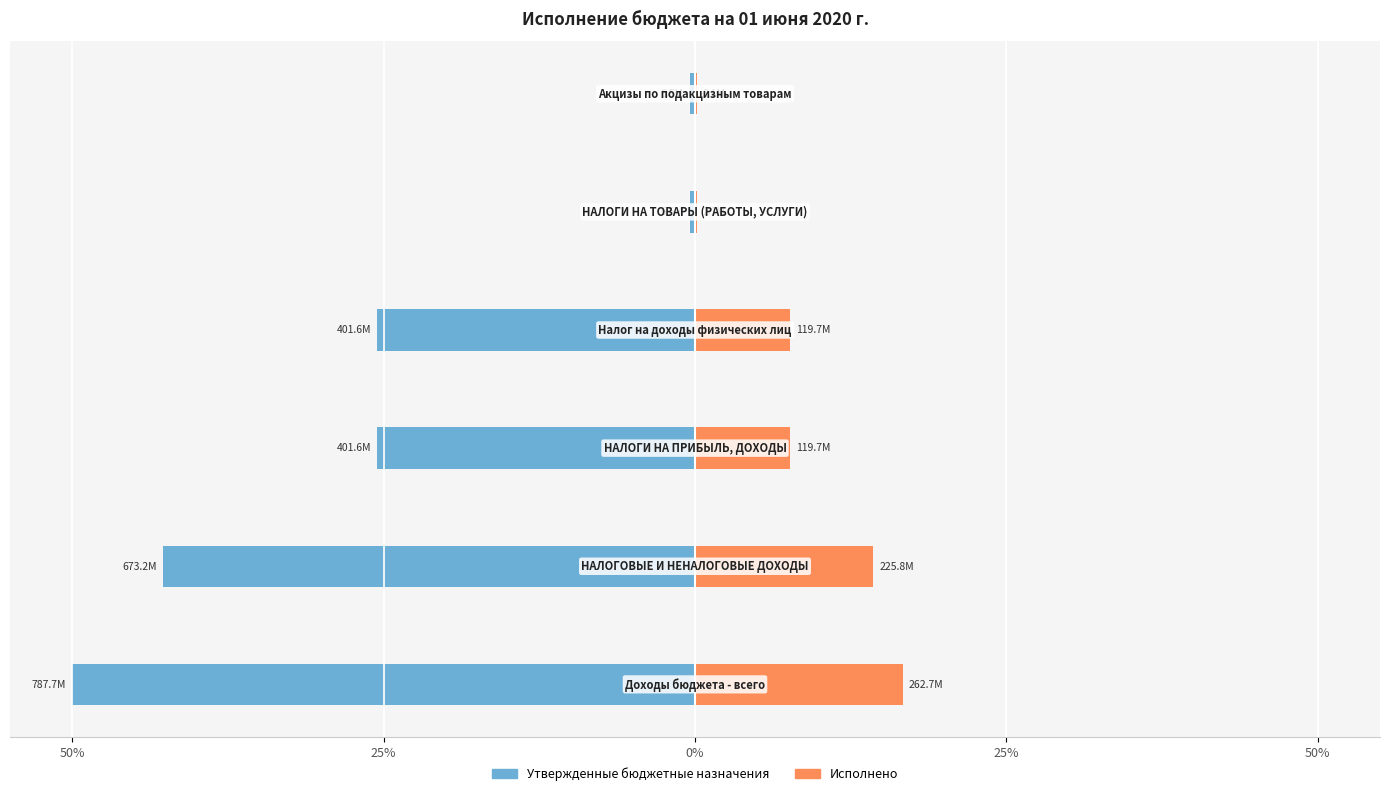

Which has a higher value, 5 or 25%?

5